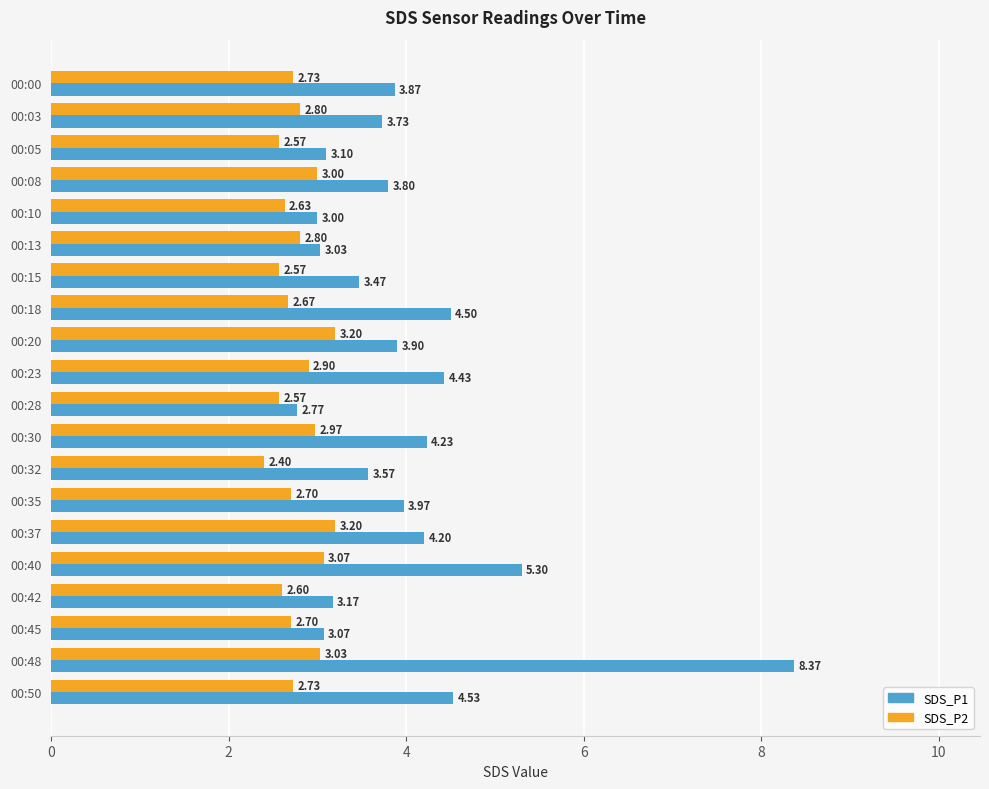

At 00:37, list the series in order from largest to smallest.

SDS_P1, SDS_P2